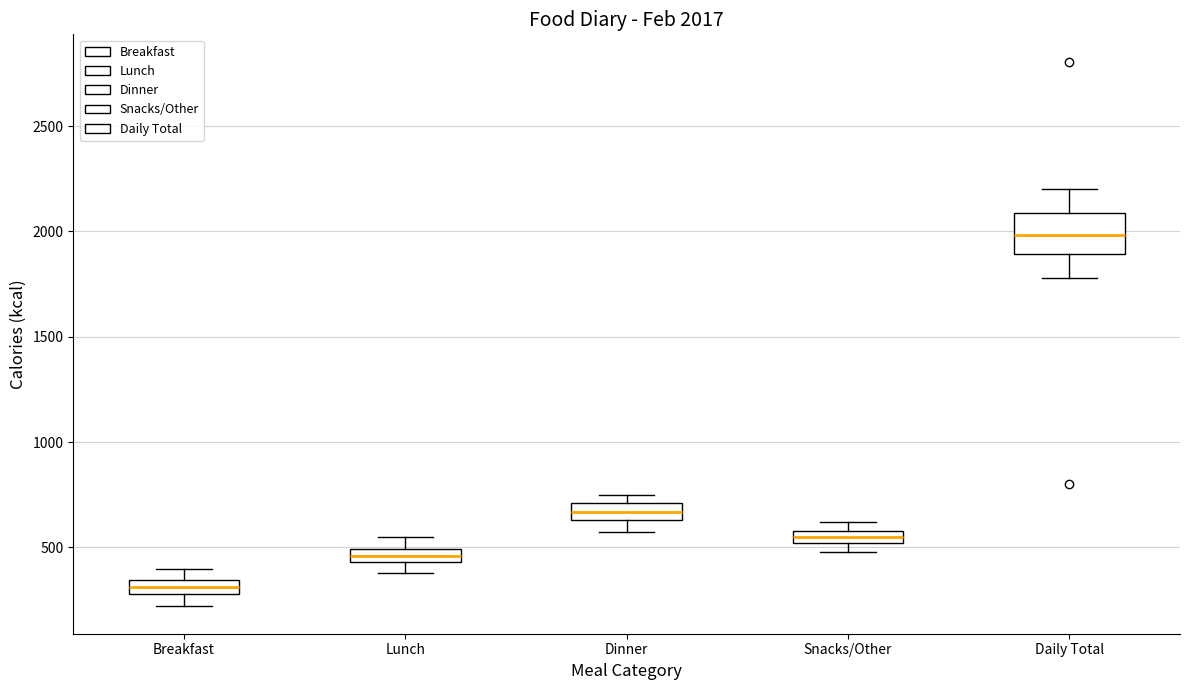

Comparing the boxes themselves (not the whiskers), which one is the tallest?

Daily Total